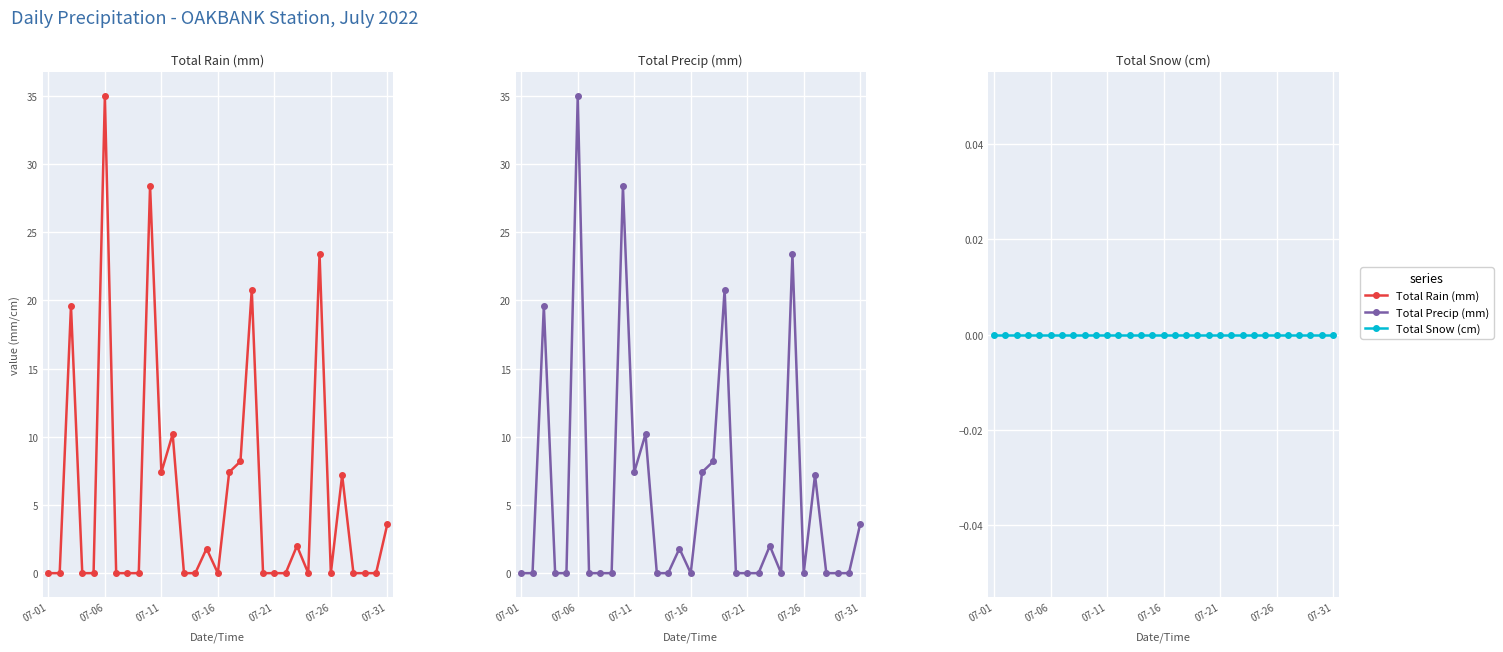

Is this an area chart (filled region under the line)?

No